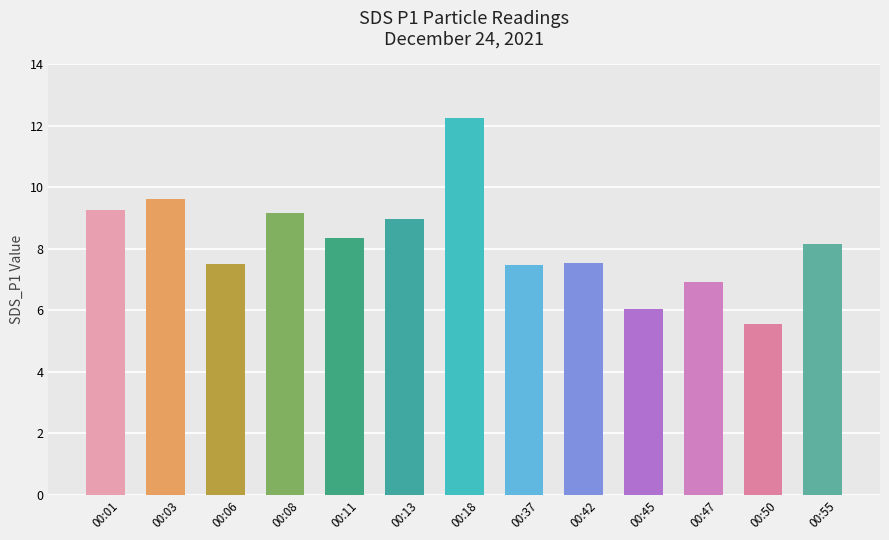

What is the value of the 3rd bar from the left?

7.5